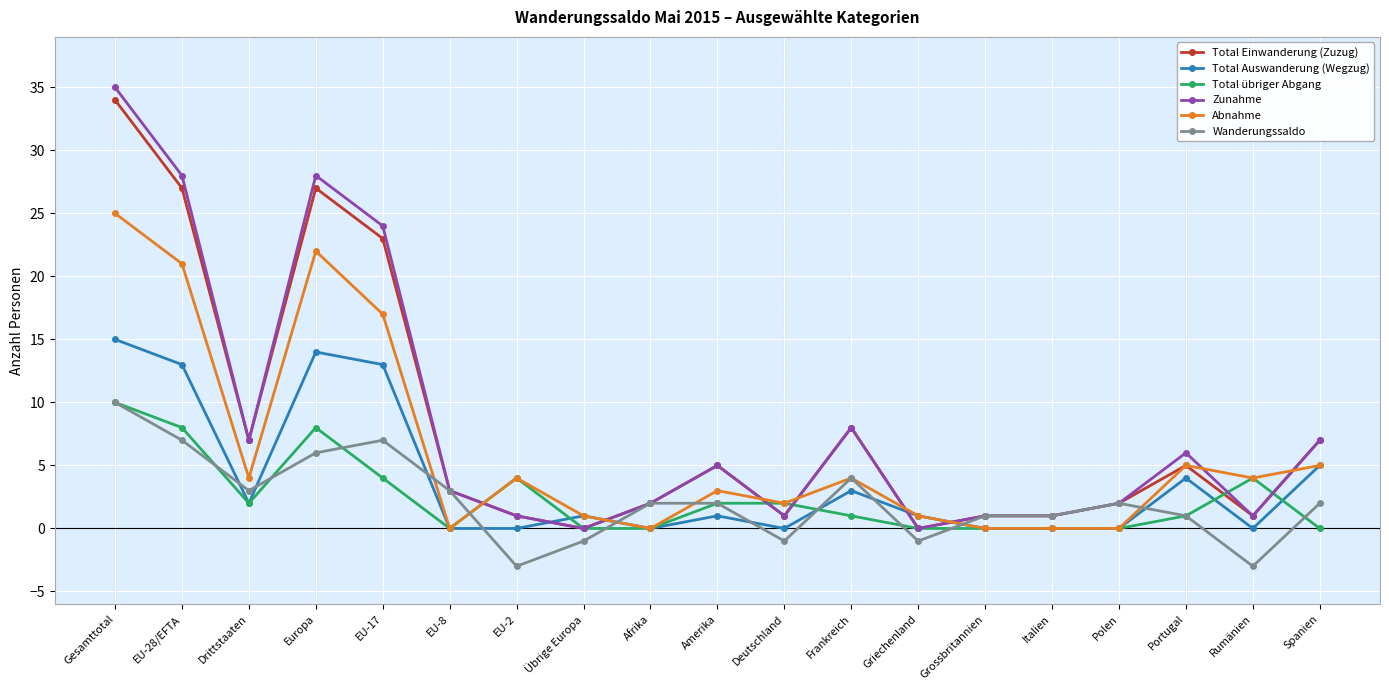

How many series are shown in this chart?

6